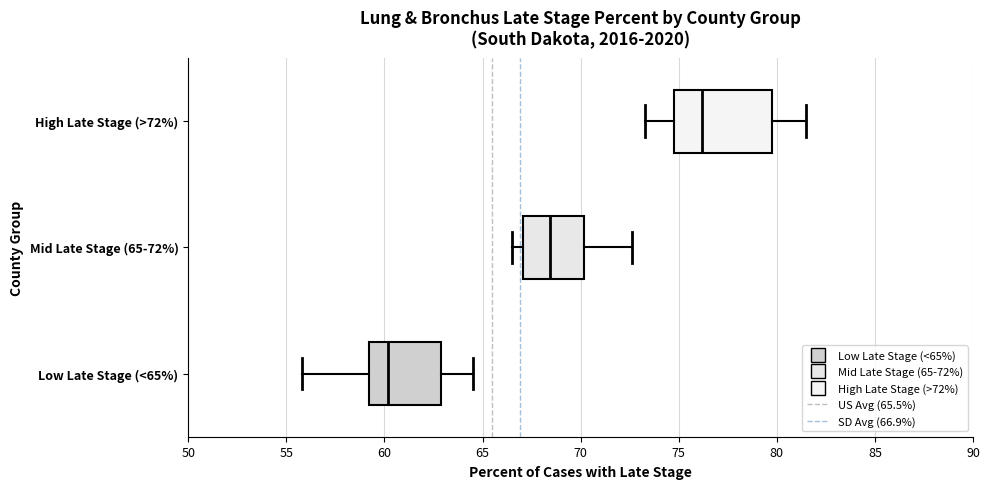

Which box's median line is the furthest to the left?

Low Late Stage (<65%)